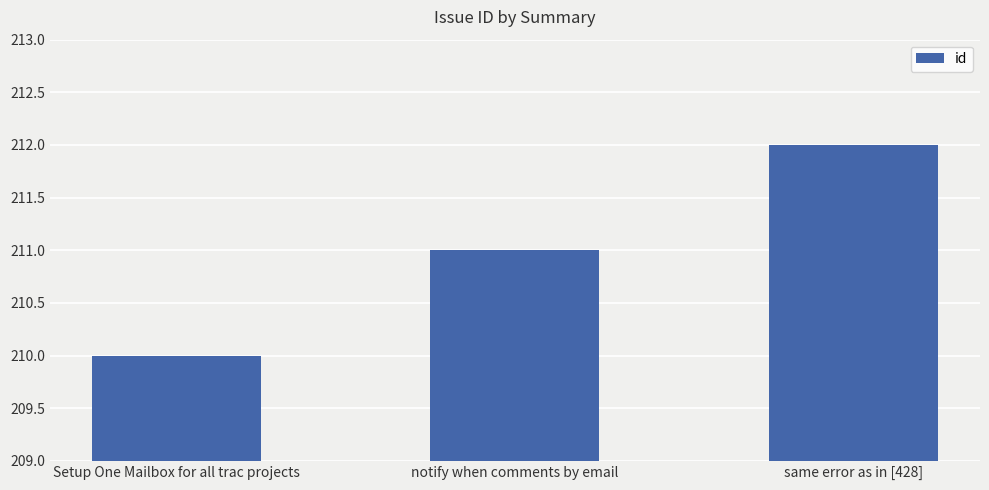

Does the chart contain any negative values?

No